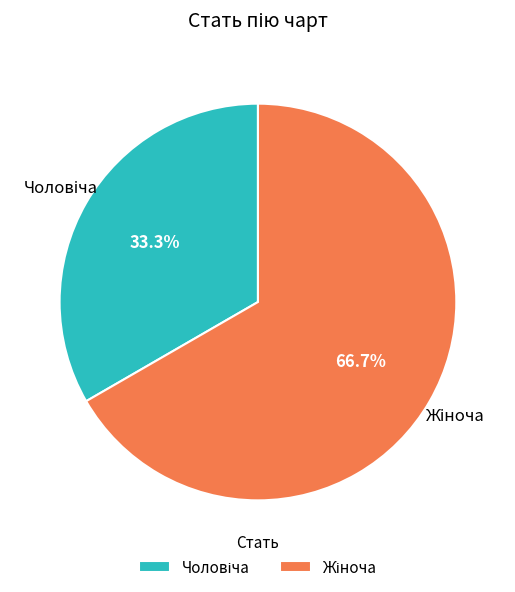

Count the number of slices in the pie.

2